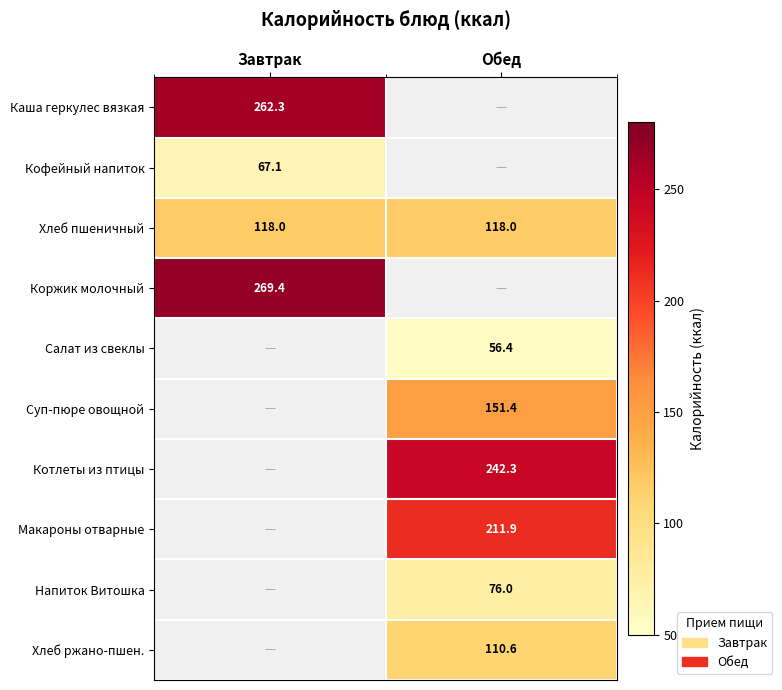

The Суп-пюре овощной series shows 151.4 at Обед. True or false?

True